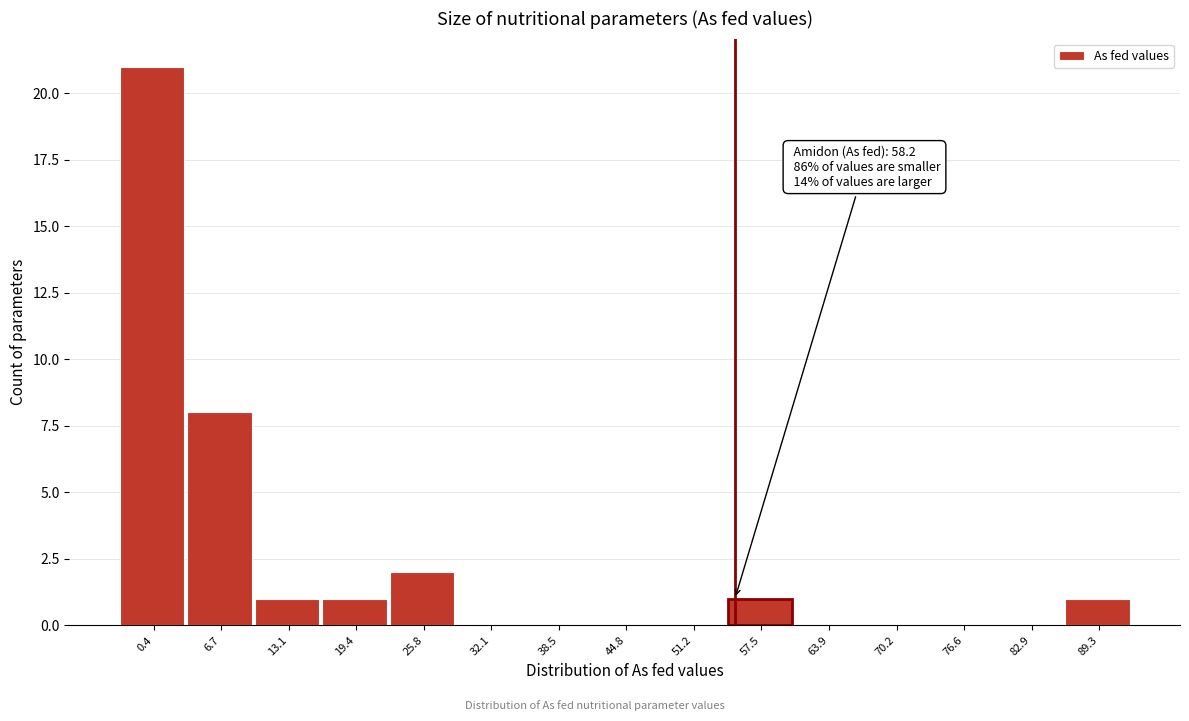

Reading left to right, list all the values displayed in this chart.

0.4=21	6.7=8	13.1=1	19.4=1	25.8=2	32.1=0	38.5=0	44.8=0	51.2=0	57.5=1	63.9=0	70.2=0	76.6=0	82.9=0	89.3=1